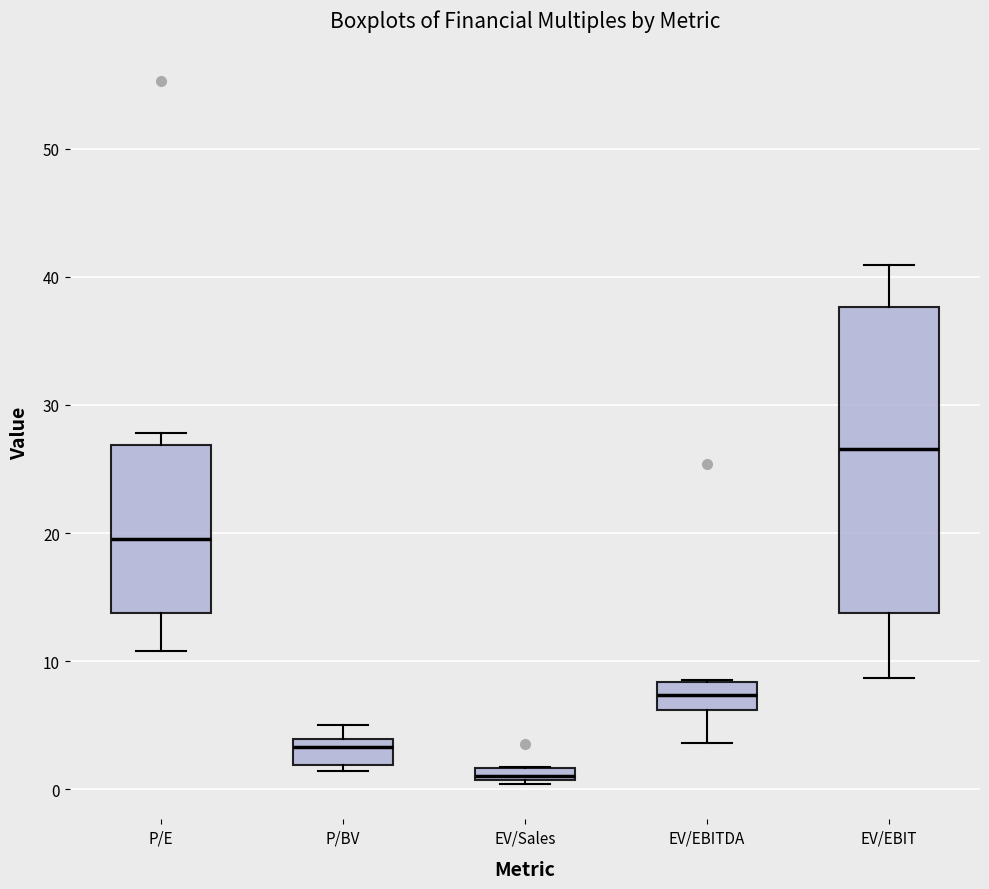

Where is the upper edge of the box for P/BV on the y-axis? The values are not printed on the chart, so give them approximately, as read against the axis.

4